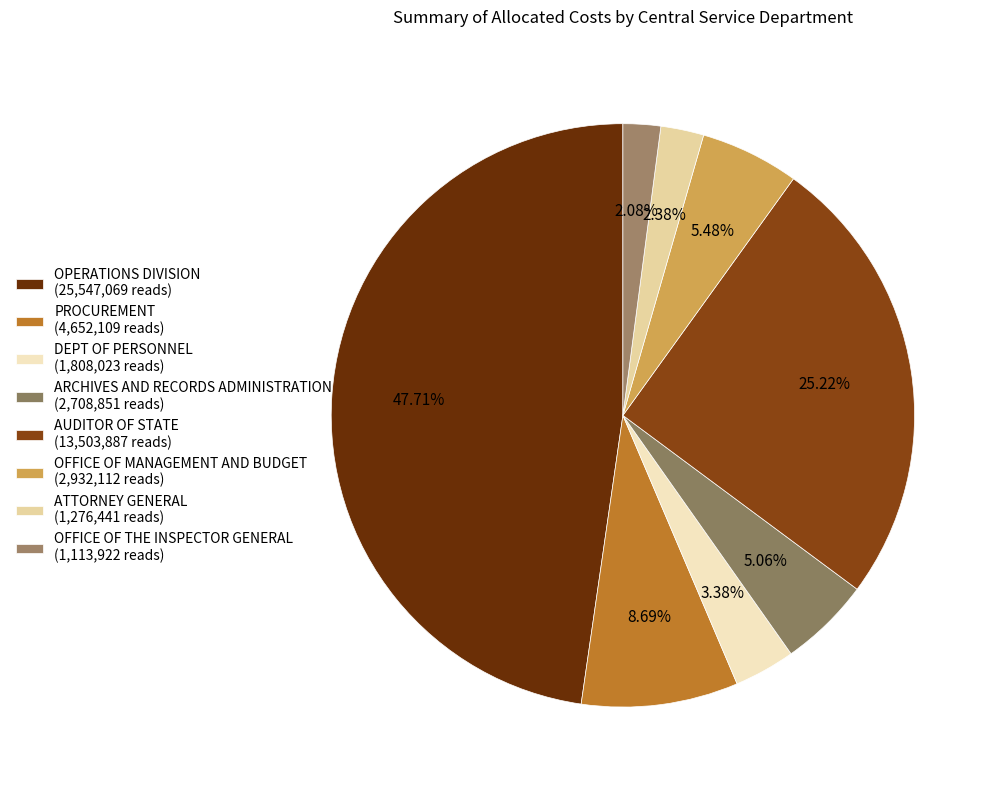

Rank the categories by value from highest to lowest.

OPERATIONS DIVISION, AUDITOR OF STATE, PROCUREMENT, OFFICE OF MANAGEMENT AND BUDGET, ARCHIVES AND RECORDS ADMINISTRATION, DEPT OF PERSONNEL, ATTORNEY GENERAL, OFFICE OF THE INSPECTOR GENERAL